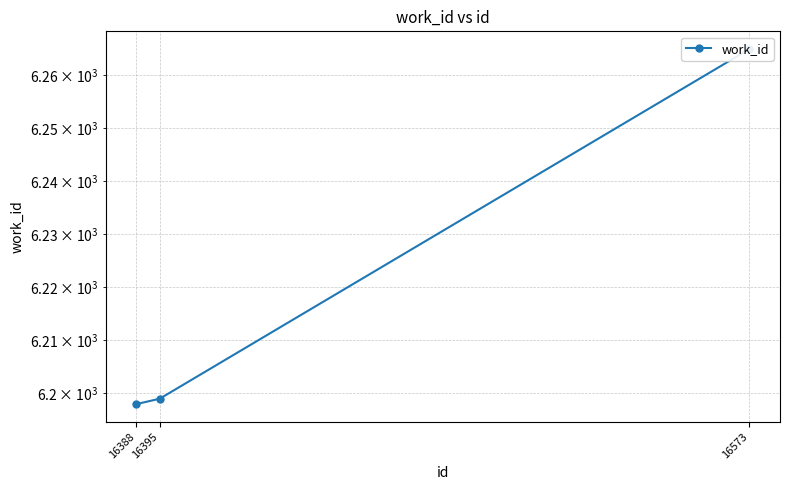

How many lines are shown in the chart?

1